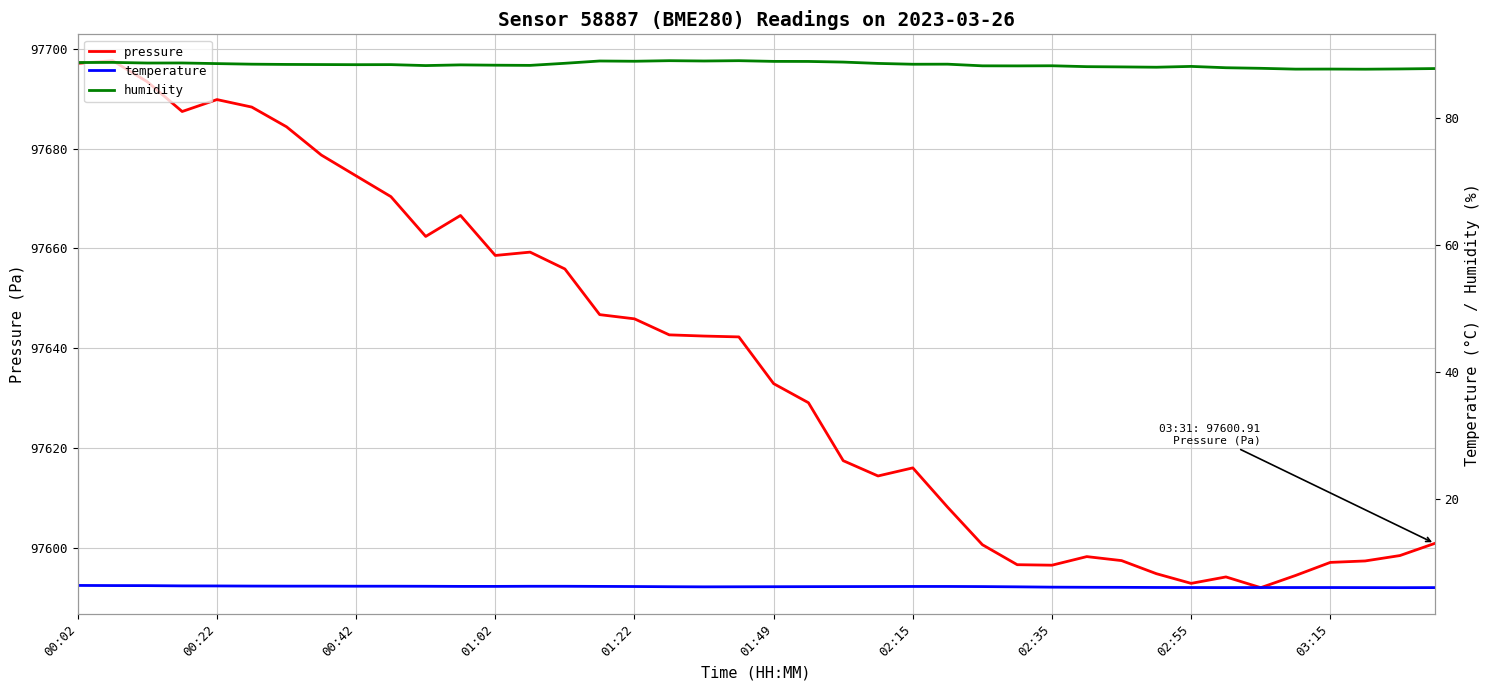

What is the lowest value of the pressure series?

97592.1